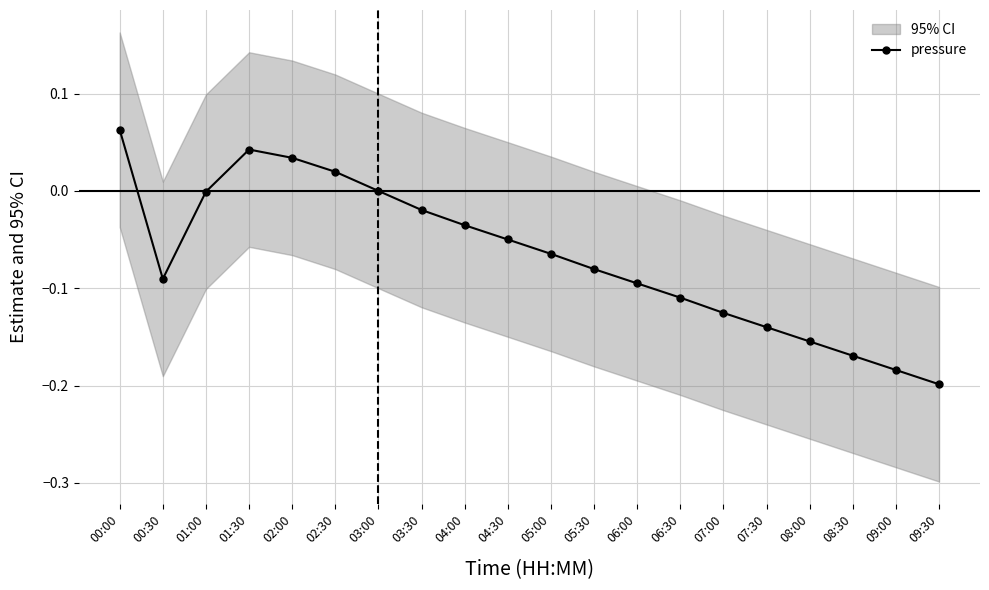

What is the label of the 19th point from the left?

09:00